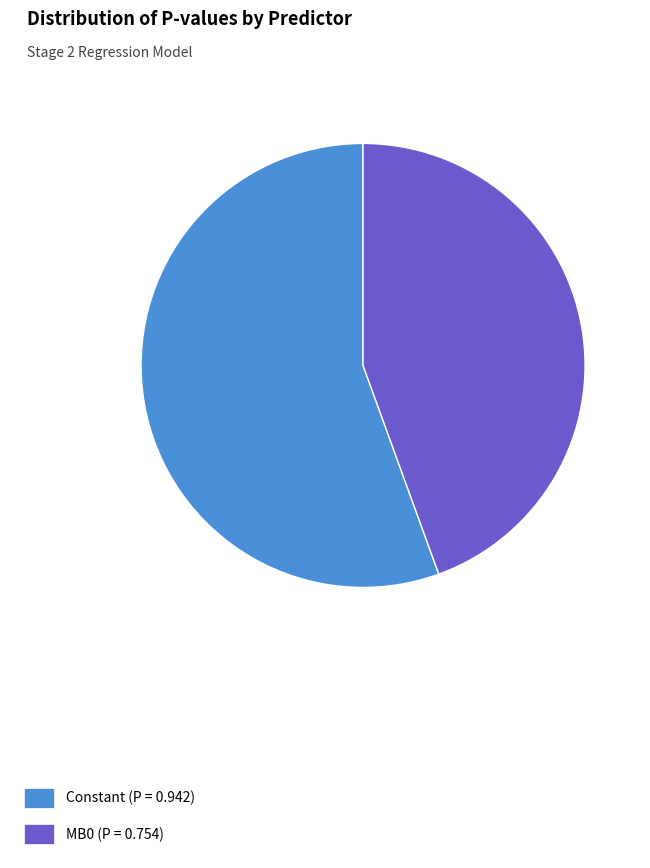

Does MB0 represent more than half of the total?

No